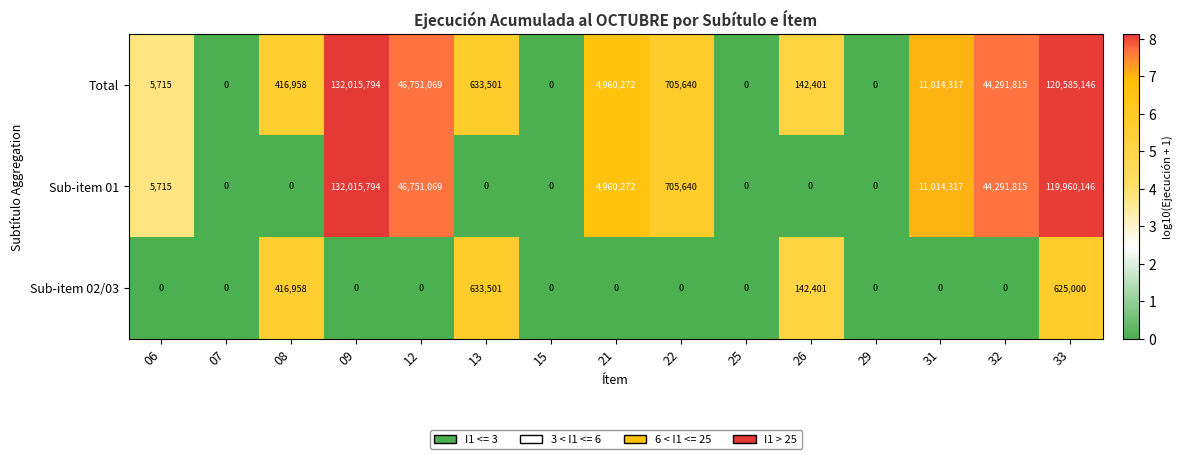

Between 12 and 26, which series saw the biggest shift?

Sub-item 01